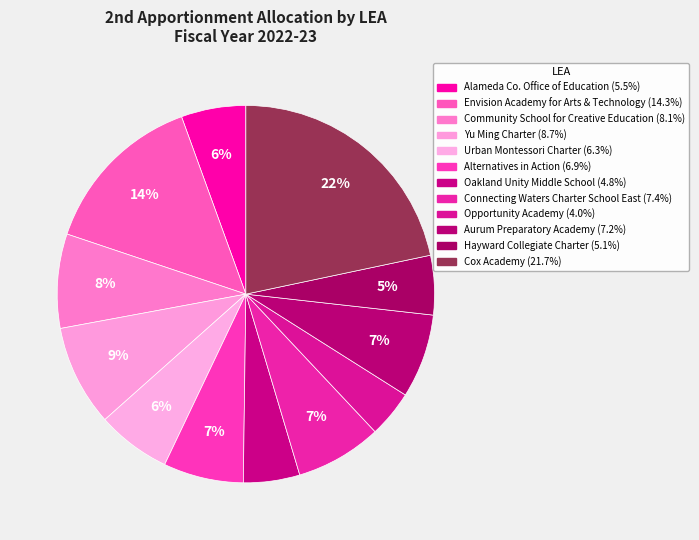

How many segments does this pie chart have?

12